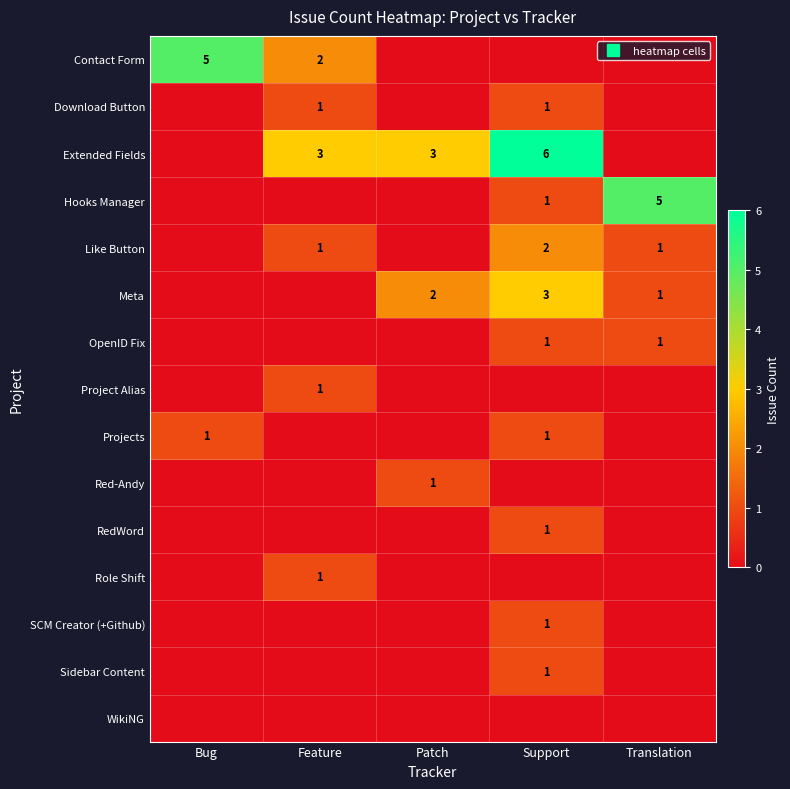

What value does the Like Button series have at Translation?

1